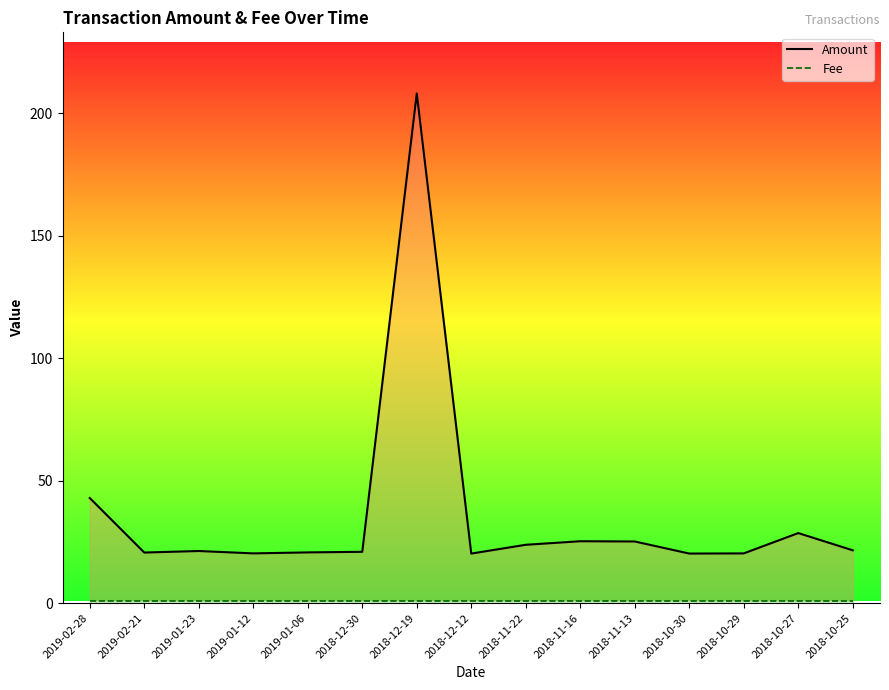

What is the minimum value shown in the chart?

1.0